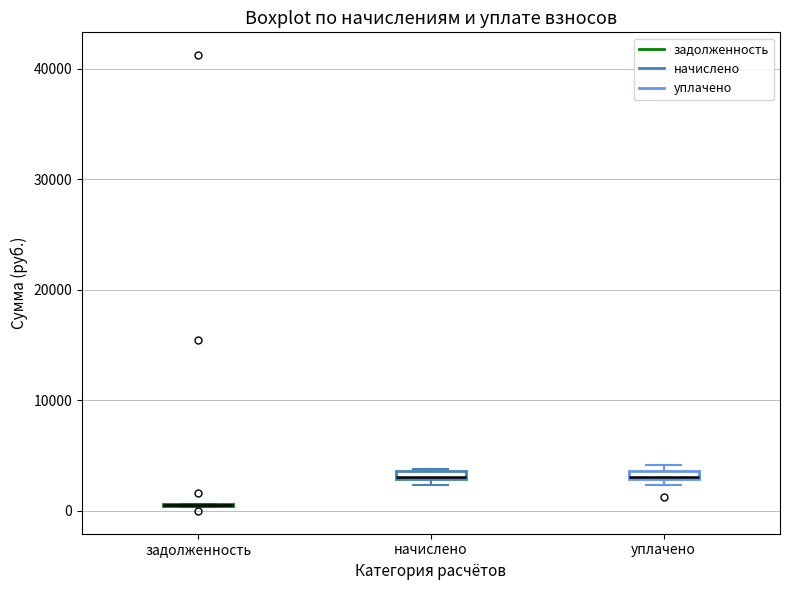

Where is the upper edge of the box for начислено on the y-axis? The values are not printed on the chart, so give them approximately, as read against the axis.

4000